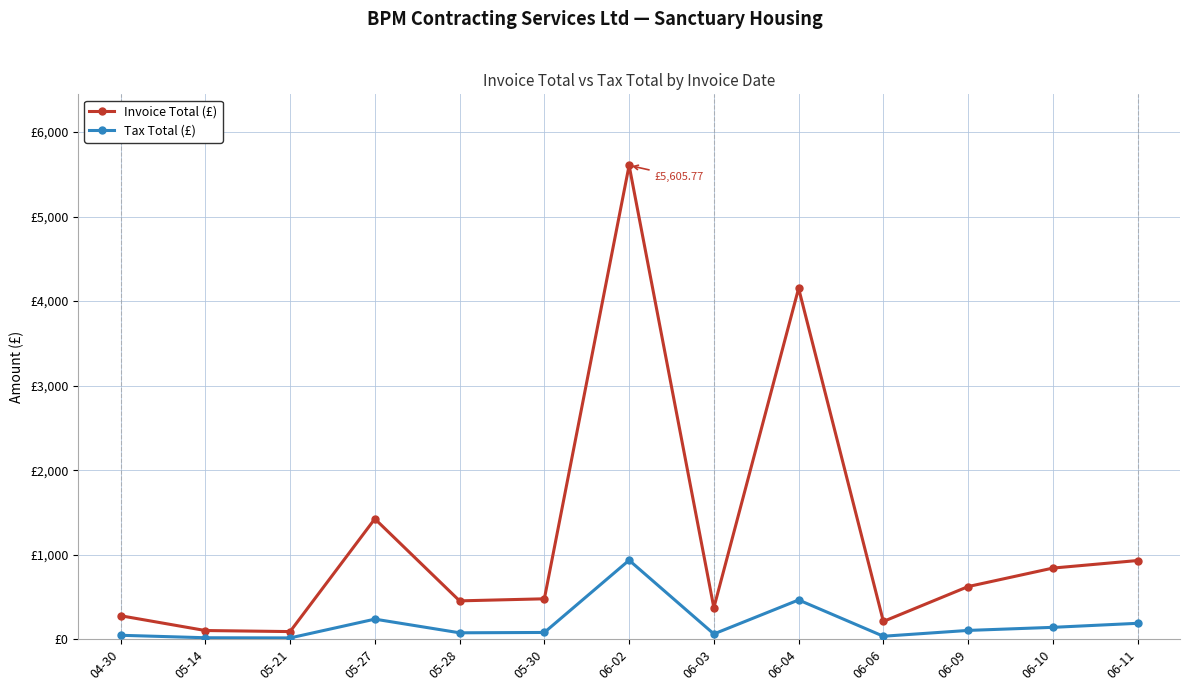

Does the chart have visible grid lines?

Yes